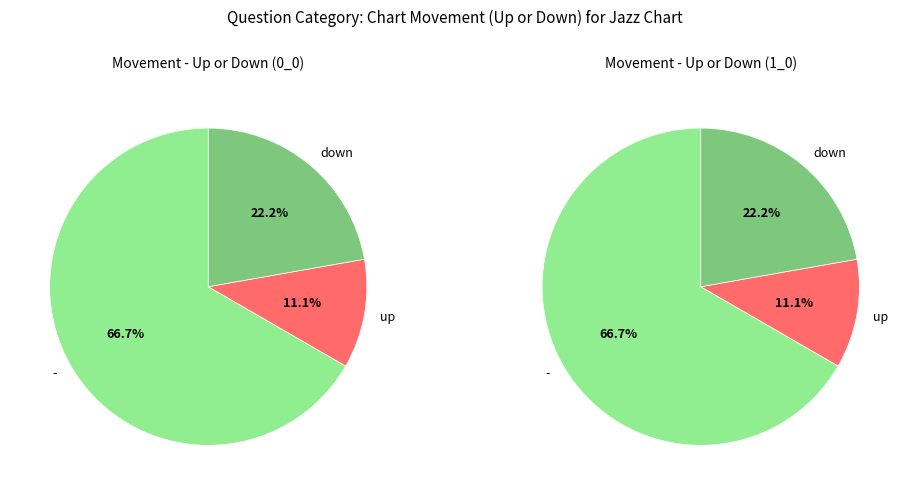

Is it true that down is 72% of the pie?

False